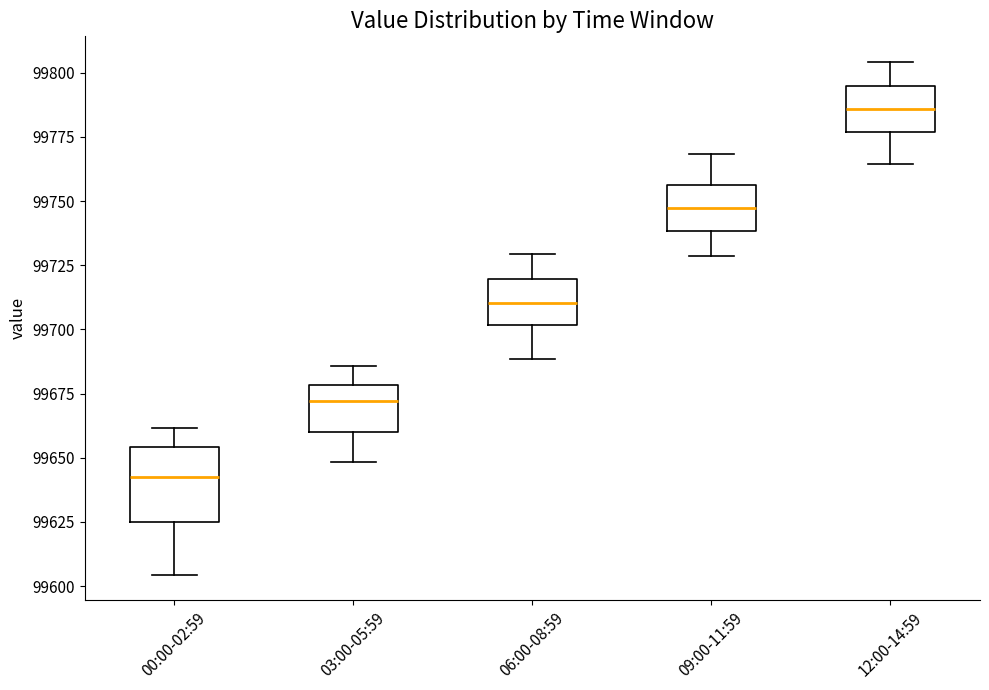

Which box is the tallest, from its lower edge to its upper edge?

00:00-02:59